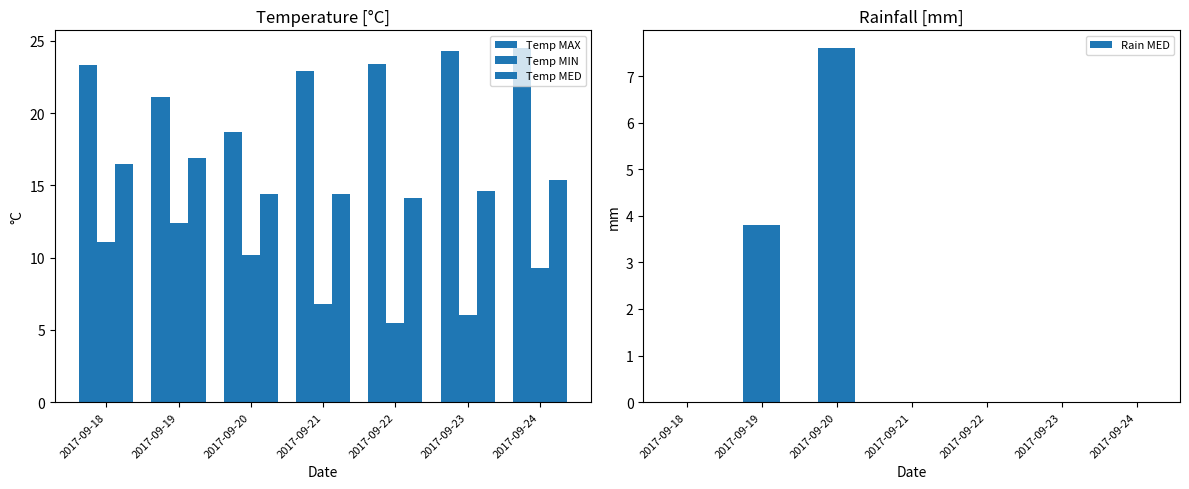

Is it true that Temp MED equals 14.1 at 2017-09-22?

True